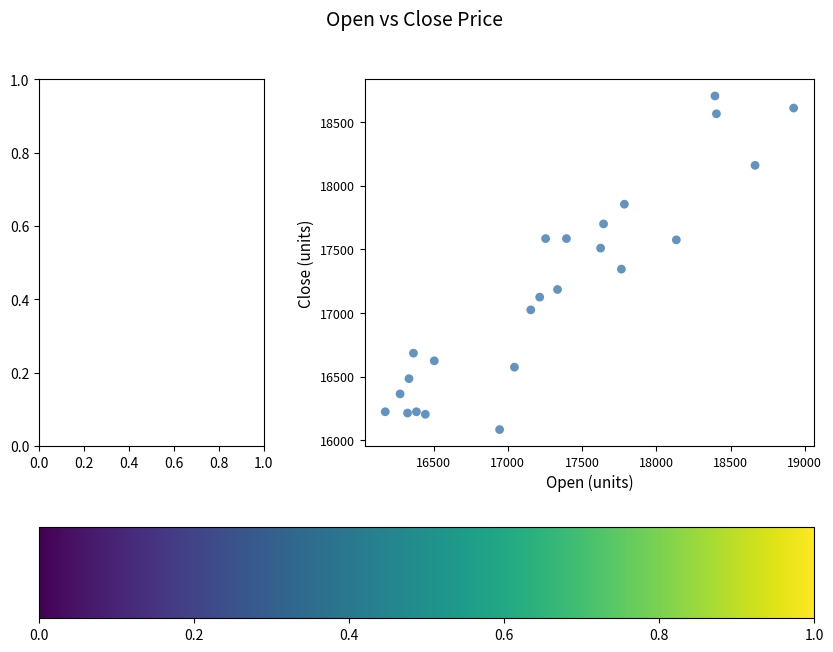

What Y value in the scatter plot is closest to 17395?

17345